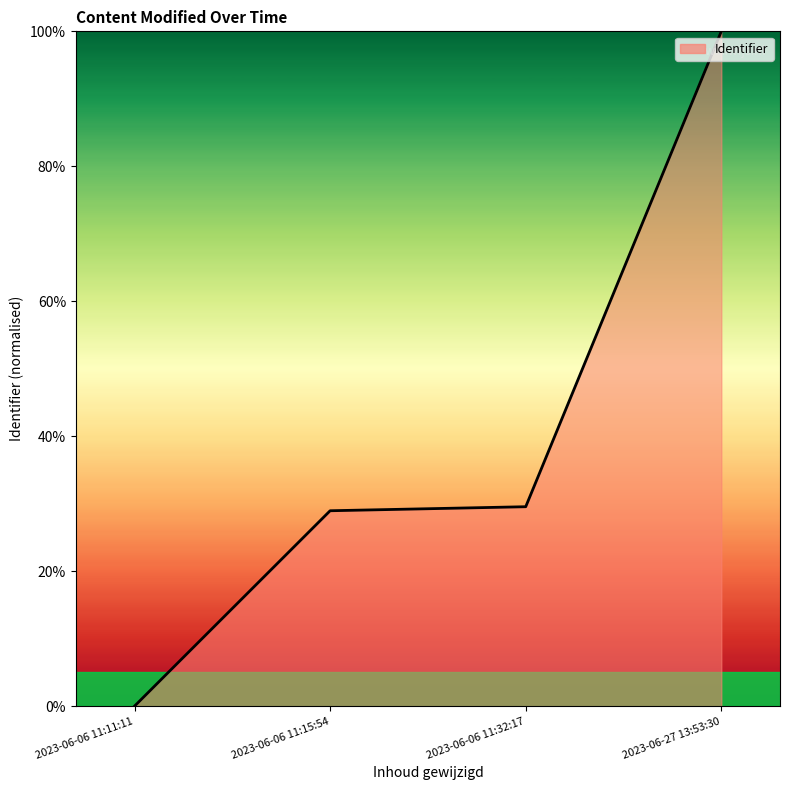

What position from the left is 2023-06-06 11:11:11?

1